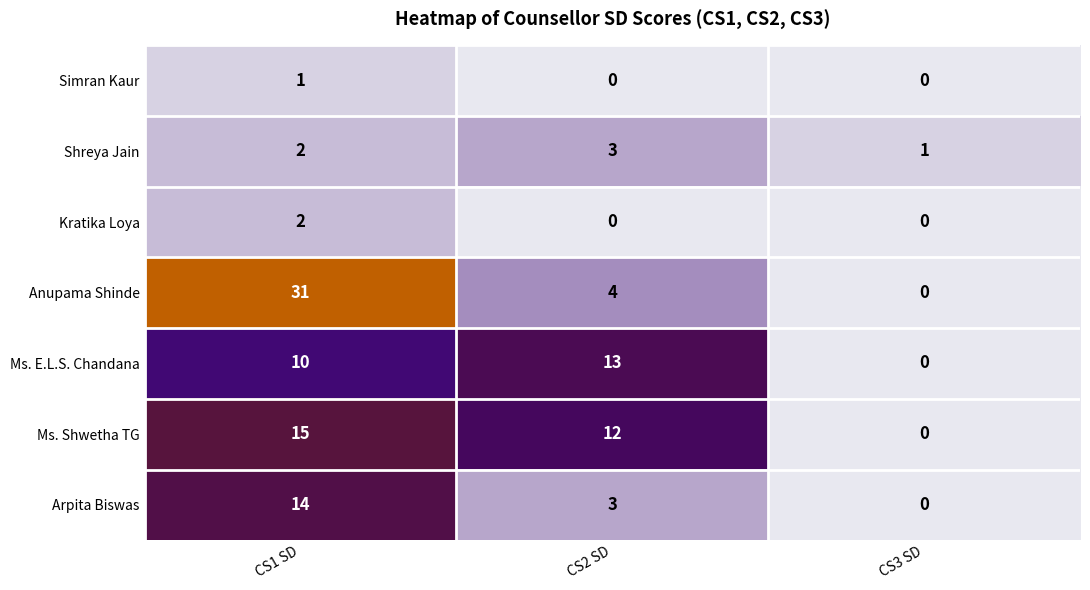

How many Anupama Shinde values are between 0 and 31?

3